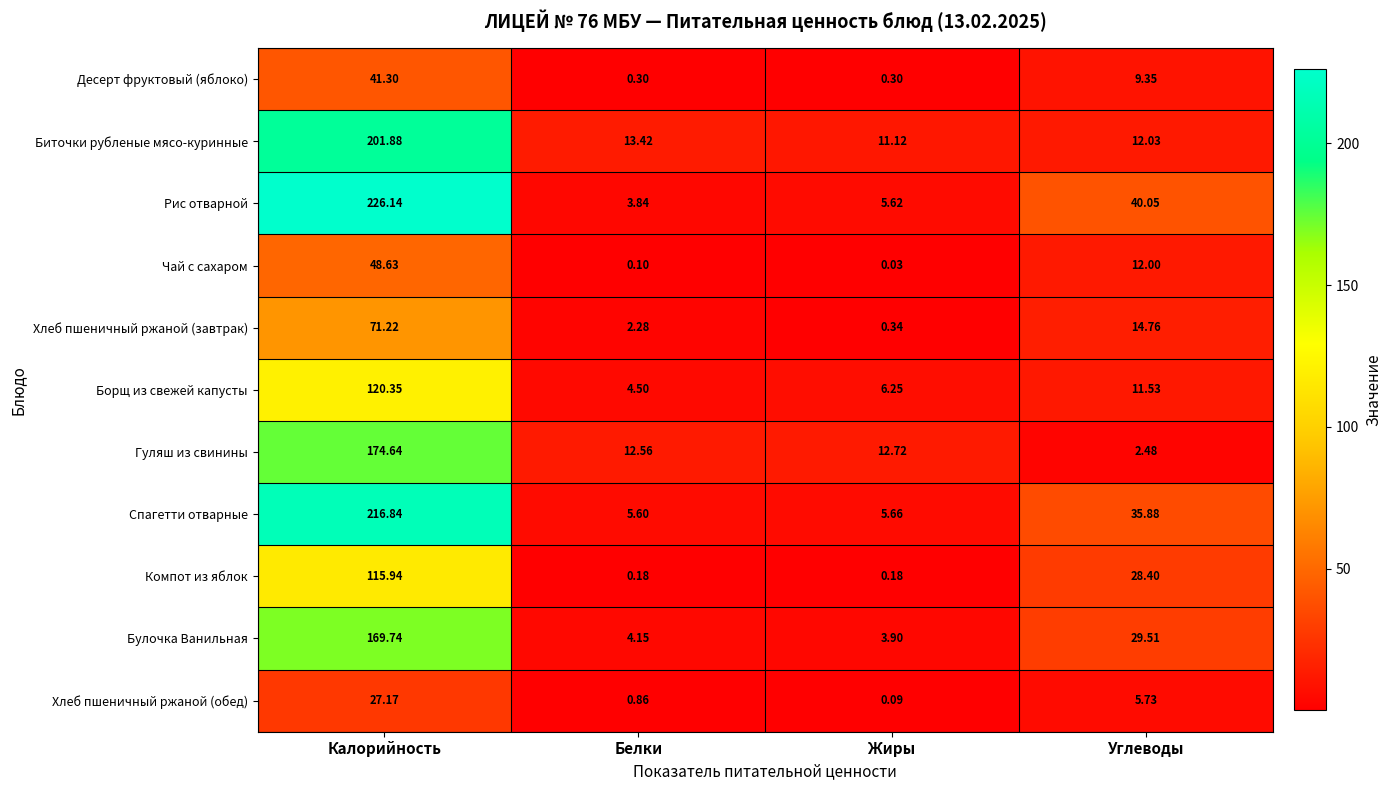

At which category does the chart reach its peak across all series?

Калорийность